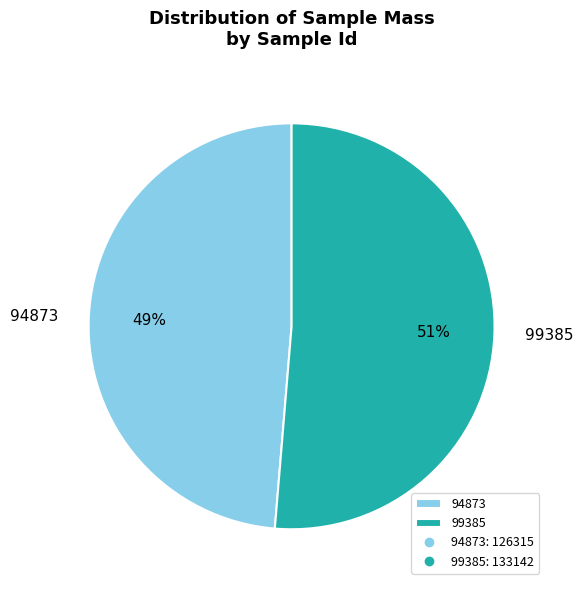

Rank the categories by value from lowest to highest.

94873, 99385